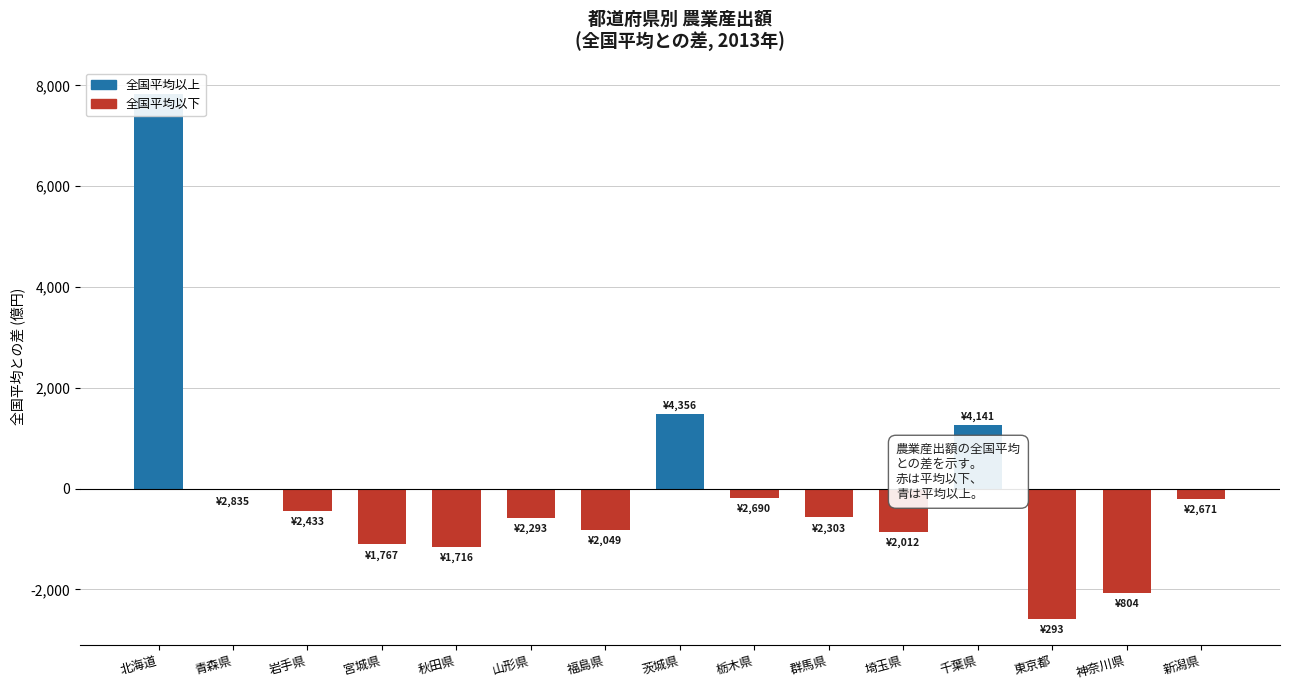

What is the label of the 12th bar from the left?

千葉県